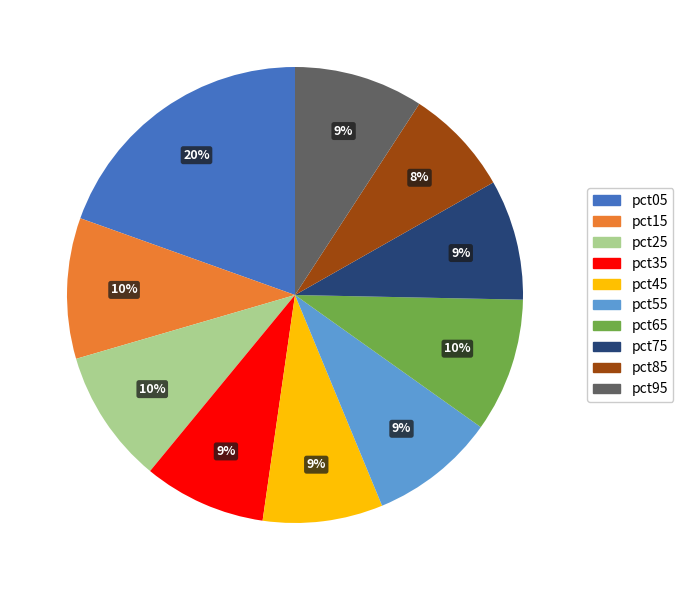

Do pct35 and pct85 together represent more than half of the pie?

No